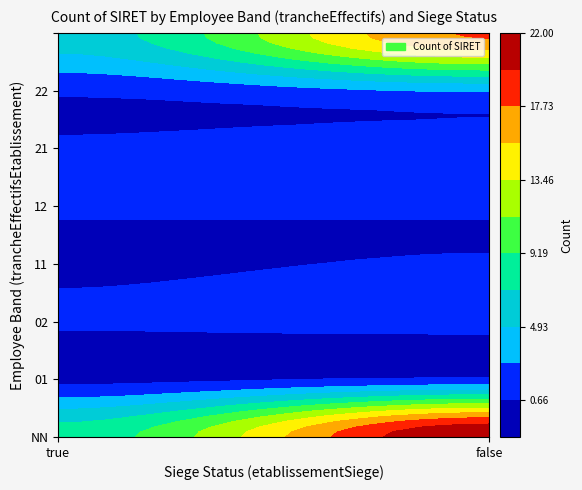

How many positive values does the 01 series have?

1